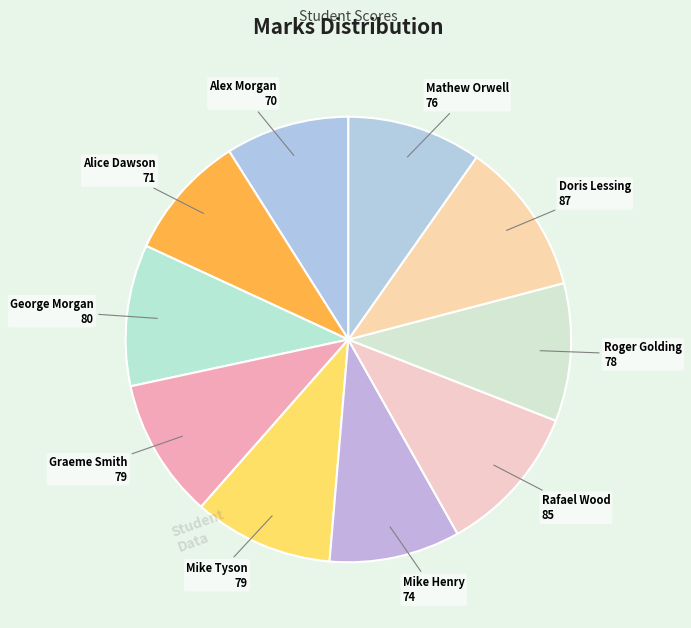

Is there any slice that represents more than half of the pie?

No